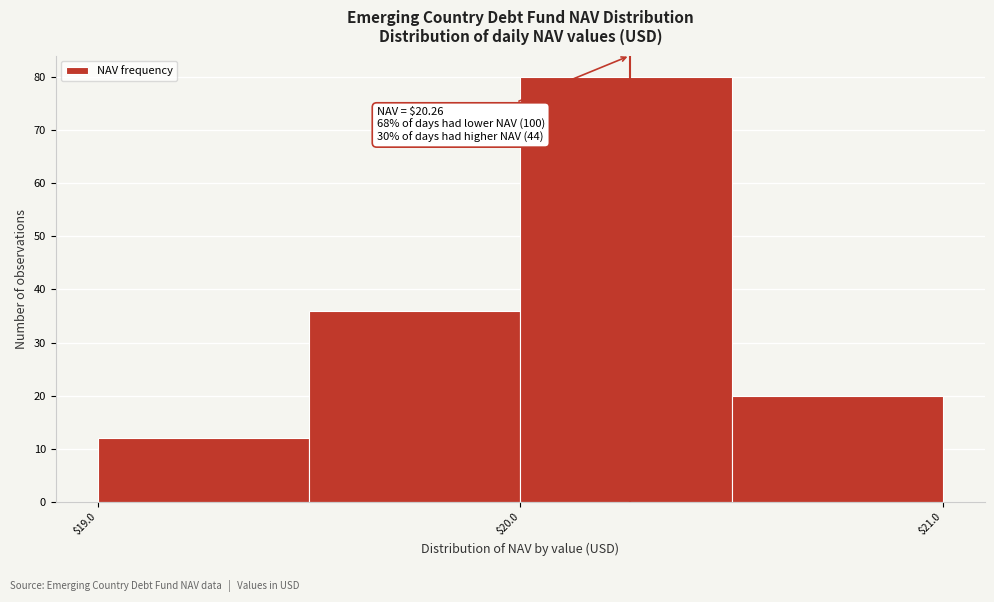

Which range on the x-axis has the tallest bar?

20.0 to 20.5